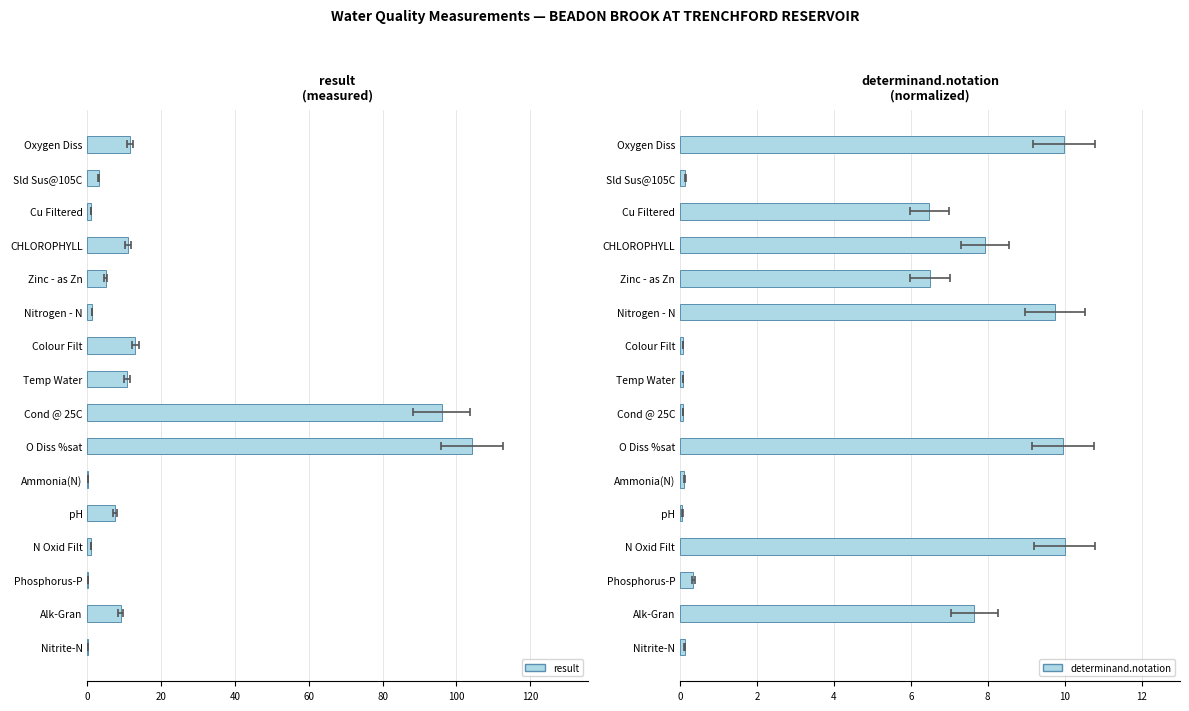

Reading right to left, what are all the values shown in this chart?

result: 0.0	9.0	0.0	1.0	7.5	0.0	104.3	96.0	10.8	13.0	1.2	5.0	11.0	1.0	3.0	11.5
determinand.notation: 0.1	7.7	0.3	10.0	0.1	0.1	10.0	0.1	0.1	0.1	9.7	6.5	7.9	6.5	0.1	10.0